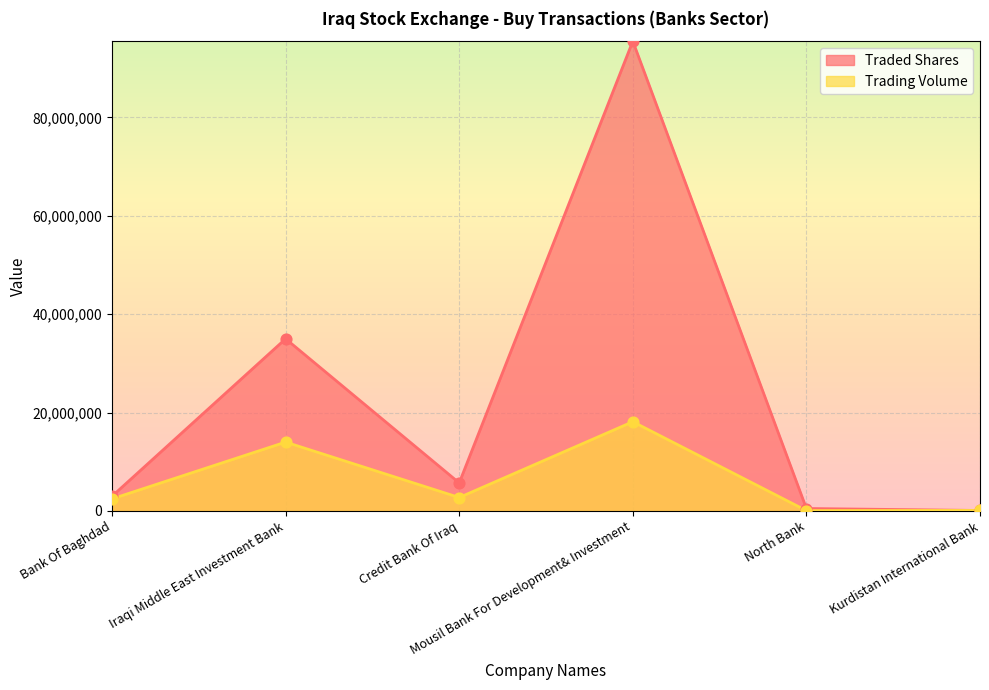

What is the total value across all series at Bank Of Baghdad?

5460000